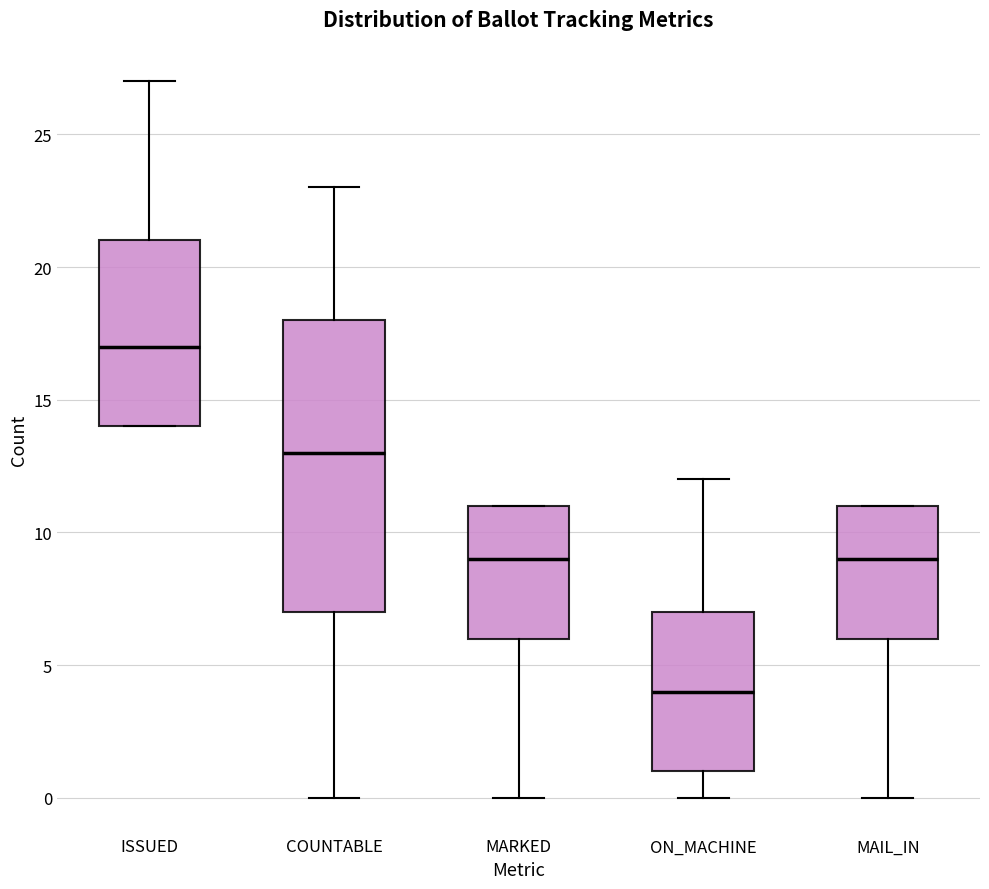

Reading left to right, read every box against the y-axis: the position of its median line, the range the box covers, and the ends of its whiskers. The values are not printed on the chart, so give them approximately, as read against the axis.

ISSUED: median 17, box 14 to 21, whiskers 14 to 27
COUNTABLE: median 13, box 7 to 18, whiskers 0 to 23
MARKED: median 9, box 6 to 11, whiskers 0 to 11
ON_MACHINE: median 4, box 1 to 7, whiskers 0 to 12
MAIL_IN: median 9, box 6 to 11, whiskers 0 to 11